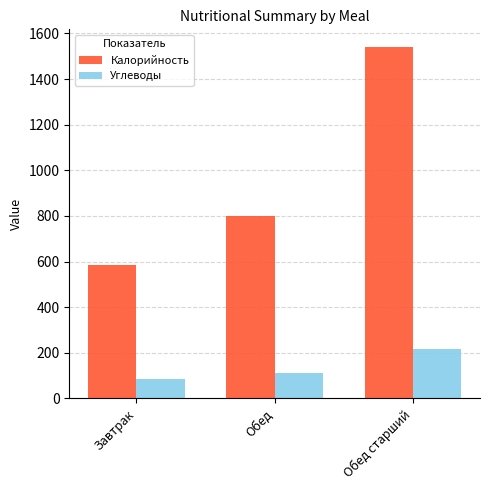

How many groups of bars are there?

3